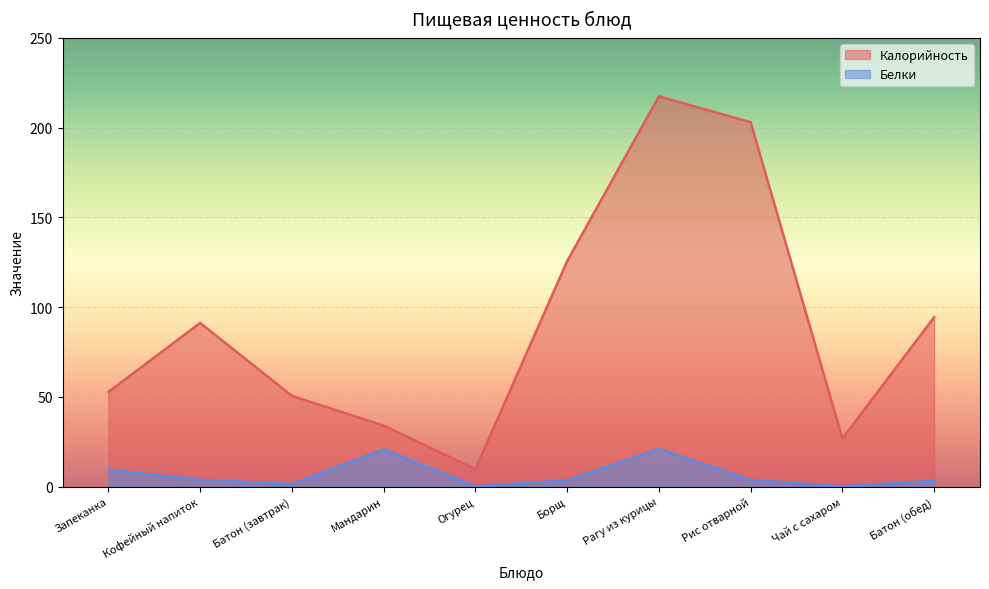

Which series has the widest spread of values?

Калорийность